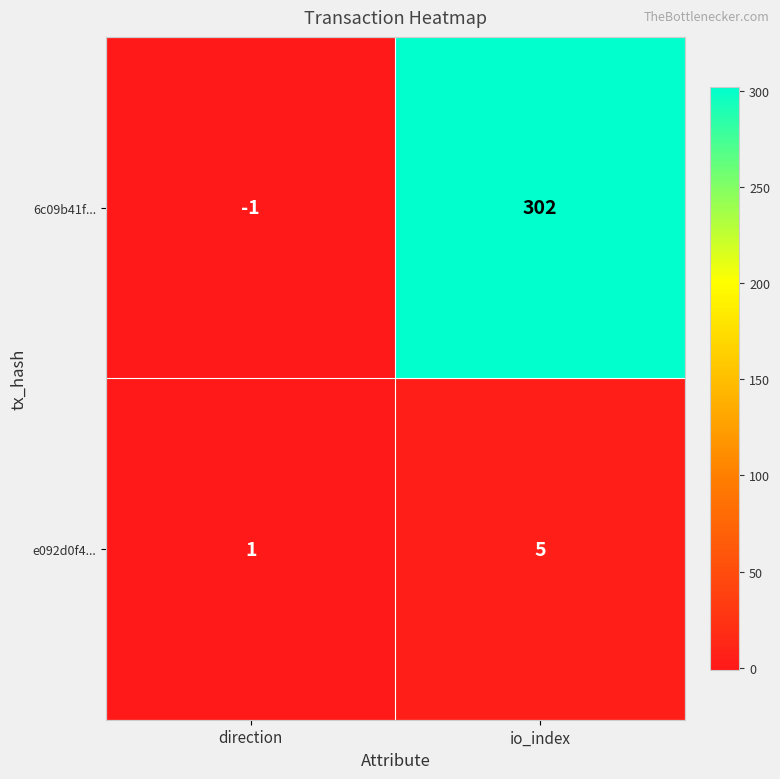

At which label is 6c09b41f... closest to 150?

direction